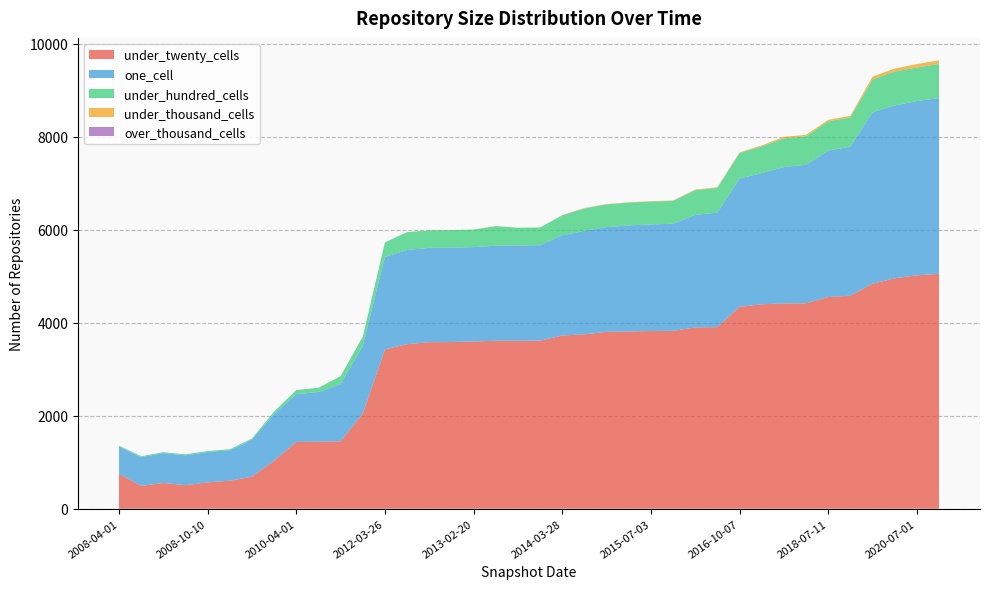

Reading right to left, extract all data points from this chart.

under_twenty_cells: 2020-10-01=5054	2020-07-01=5022	2020-04-01=4958	2020-01-01=4841	2018-09-28=4584	2018-07-11=4555	2018-04-09=4420	2017-12-22=4416	2016-12-27=4399	2016-10-07=4344	2016-07-04=3908	2016-04-05=3900	2015-10-01=3827	2015-07-03=3825	2015-04-09=3814	2015-01-19=3805	2014-09-08=3753	2014-03-28=3727	2013-07-09=3616	2013-05-21=3613	2013-09-10=3613	2013-02-20=3599	2012-12-11=3587	2012-10-31=3583	2012-07-13=3541	2012-03-26=3428	2012-01-18=2050	2011-06-10=1452	2010-07-26=1440	2010-04-01=1436	2011-02-21=1034	2009-06-17=689	2009-04-06=602	2008-10-10=567	2008-04-01=506	2008-06-27=554	2008-12-17=492	2008-04-01=751
one_cell: 2020-10-01=3782	2020-07-01=3750	2020-04-01=3719	2020-01-01=3690	2018-09-28=3204	2018-07-11=3154	2018-04-09=2981	2017-12-22=2936	2016-12-27=2823	2016-10-07=2760	2016-07-04=2464	2016-04-05=2423	2015-10-01=2304	2015-07-03=2294	2015-04-09=2282	2015-01-19=2255	2014-09-08=2226	2014-03-28=2155	2013-07-09=2054	2013-05-21=2053	2013-09-10=2046	2013-02-20=2030	2012-12-11=2031	2012-10-31=2030	2012-07-13=2026	2012-03-26=1991	2012-01-18=1456	2011-06-10=1226	2010-07-26=1072	2010-04-01=1028	2011-02-21=1005	2009-06-17=797	2009-04-06=653	2008-10-10=653	2008-04-01=643	2008-06-27=642	2008-12-17=616	2008-04-01=585
under_hundred_cells: 2020-10-01=737	2020-07-01=720	2020-04-01=731	2020-01-01=704	2018-09-28=634	2018-07-11=626	2018-04-09=612	2017-12-22=618	2016-12-27=573	2016-10-07=551	2016-07-04=533	2016-04-05=532	2015-10-01=492	2015-07-03=491	2015-04-09=490	2015-01-19=488	2014-09-08=484	2014-03-28=432	2013-07-09=381	2013-05-21=380	2013-09-10=421	2013-02-20=377	2012-12-11=377	2012-10-31=377	2012-07-13=384	2012-03-26=311	2012-01-18=199	2011-06-10=174	2010-07-26=90	2010-04-01=89	2011-02-21=53	2009-06-17=24	2009-04-06=24	2008-10-10=22	2008-04-01=20	2008-06-27=20	2008-12-17=21	2008-04-01=20
under_thousand_cells: 2020-10-01=76	2020-07-01=76	2020-04-01=63	2020-01-01=63	2018-09-28=33	2018-07-11=33	2018-04-09=33	2017-12-22=33	2016-12-27=23	2016-10-07=13	2016-07-04=13	2016-04-05=13	2015-10-01=10	2015-07-03=9	2015-04-09=9	2015-01-19=7	2014-09-08=7	2014-03-28=4	2013-07-09=1	2013-05-21=1	2013-09-10=4	2013-02-20=1	2012-12-11=1	2012-10-31=1	2012-07-13=1	2012-03-26=1	2012-01-18=1	2011-06-10=1	2010-07-26=0	2010-04-01=0	2011-02-21=0	2009-06-17=0	2009-04-06=0	2008-10-10=0	2008-04-01=0	2008-06-27=0	2008-12-17=0	2008-04-01=0
over_thousand_cells: 2020-10-01=0	2020-07-01=0	2020-04-01=0	2020-01-01=0	2018-09-28=0	2018-07-11=0	2018-04-09=0	2017-12-22=0	2016-12-27=0	2016-10-07=0	2016-07-04=0	2016-04-05=0	2015-10-01=0	2015-07-03=0	2015-04-09=0	2015-01-19=0	2014-09-08=0	2014-03-28=0	2013-07-09=0	2013-05-21=0	2013-09-10=0	2013-02-20=0	2012-12-11=0	2012-10-31=0	2012-07-13=0	2012-03-26=0	2012-01-18=0	2011-06-10=0	2010-07-26=0	2010-04-01=0	2011-02-21=0	2009-06-17=0	2009-04-06=0	2008-10-10=0	2008-04-01=0	2008-06-27=0	2008-12-17=0	2008-04-01=0